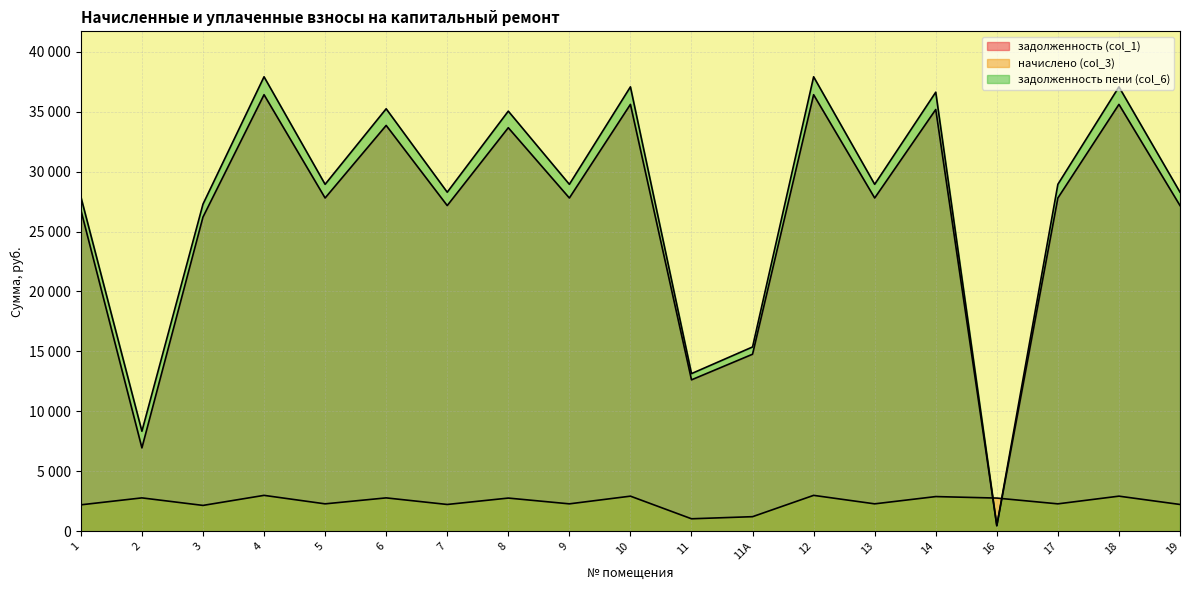

At which label is начислено (col_3) closest to 2014?

3